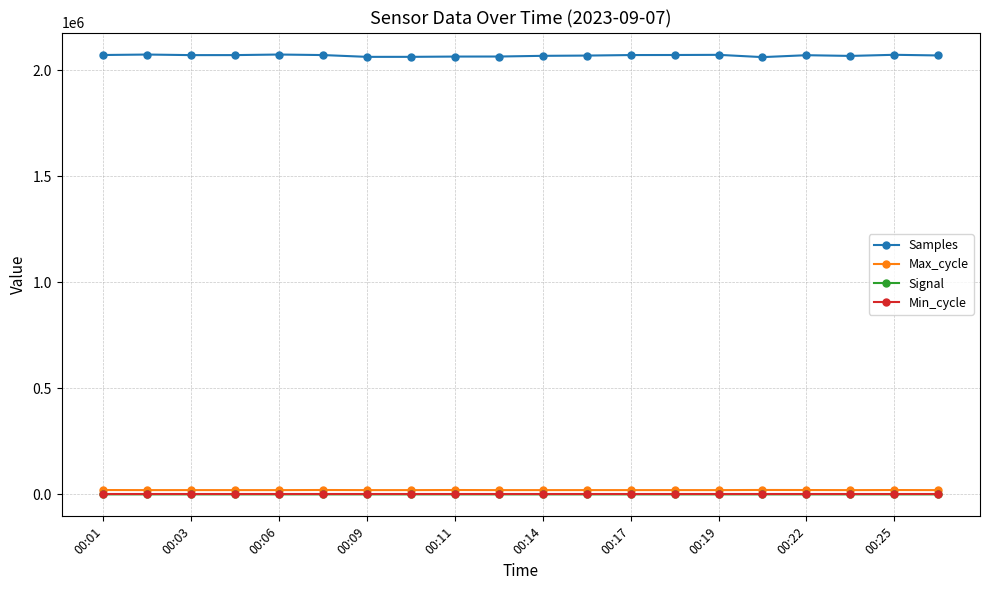

What are all the series names shown in the legend?

Samples, Max_cycle, Signal, Min_cycle